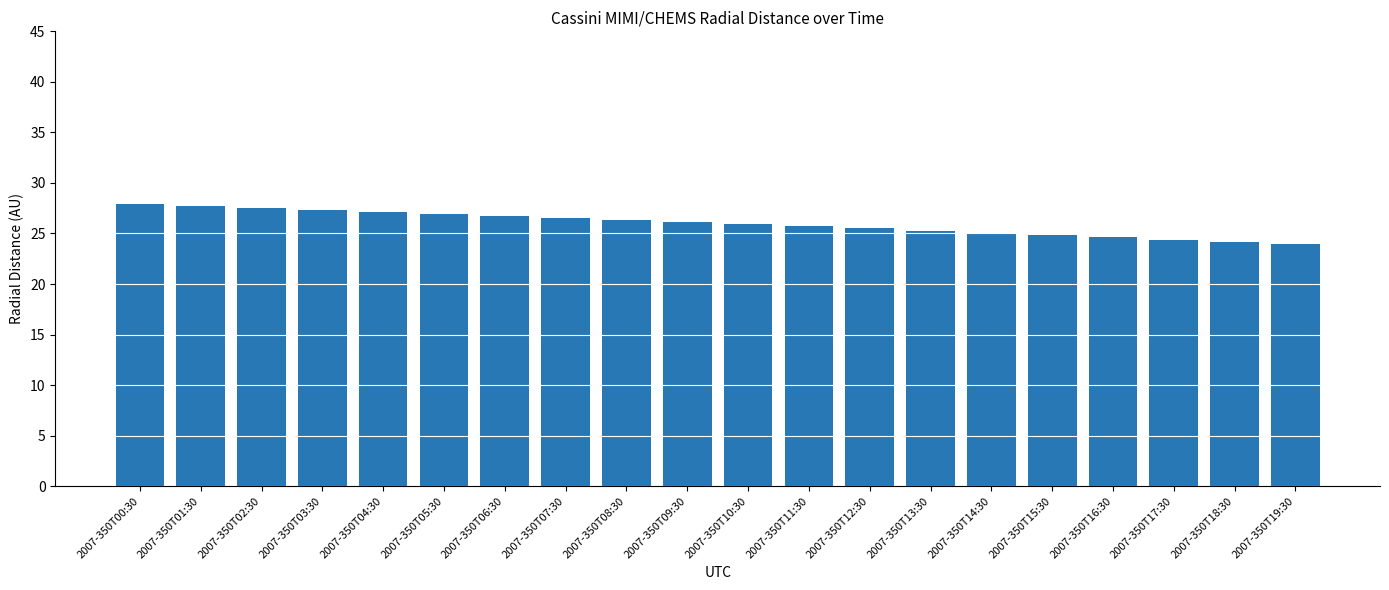

What is the maximum value shown in the chart?

27.9